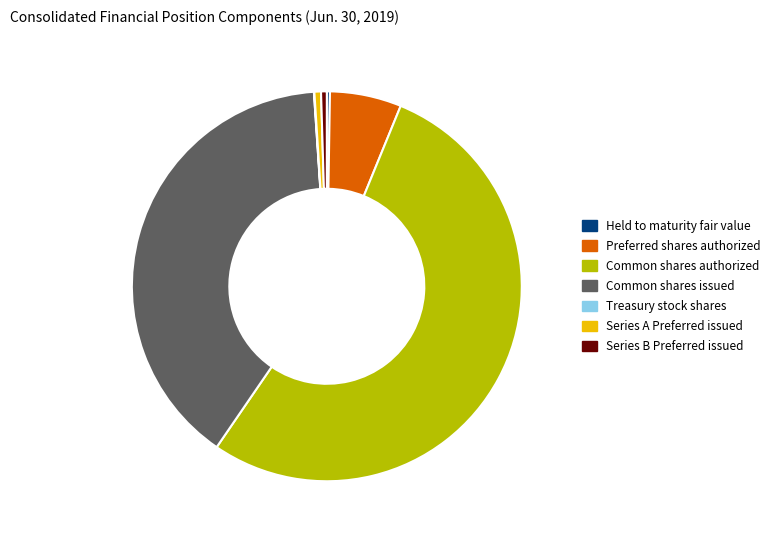

Do Common shares authorized and Common shares issued together represent more than half of the pie?

Yes